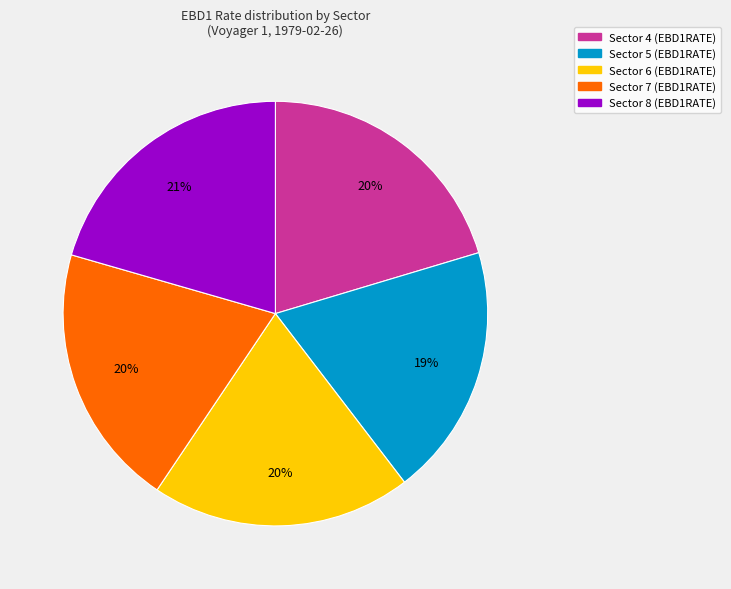

How many segments does this pie chart have?

5